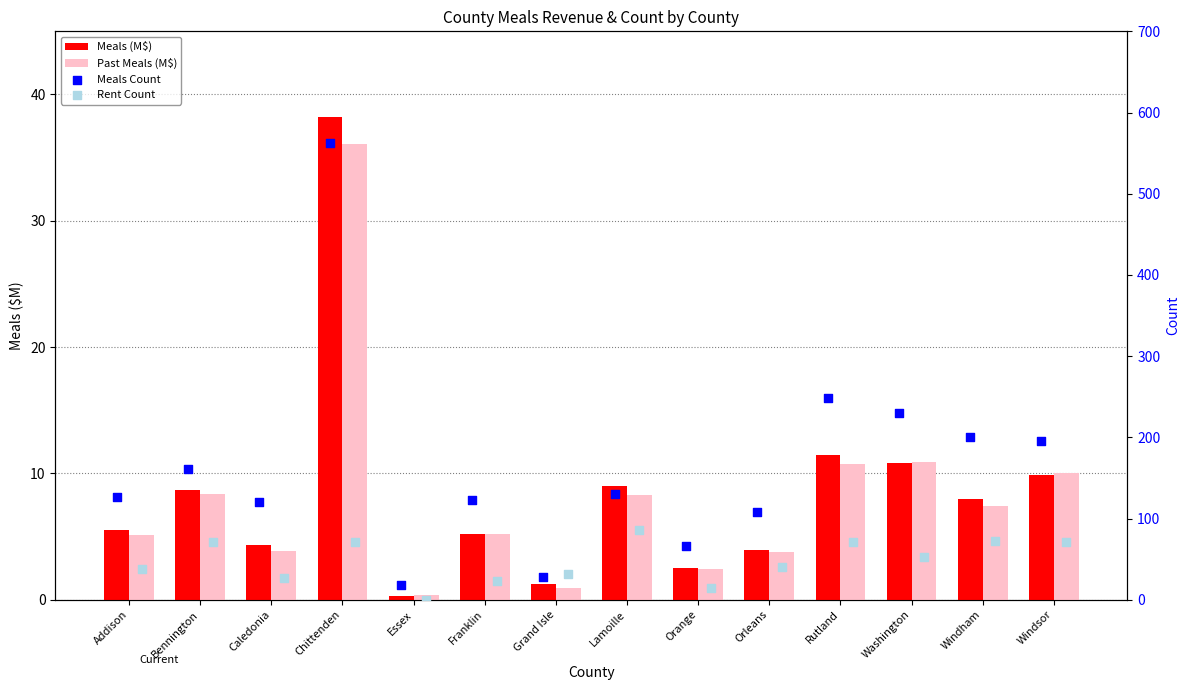

At which category is the sum across all series the highest?

Chittenden